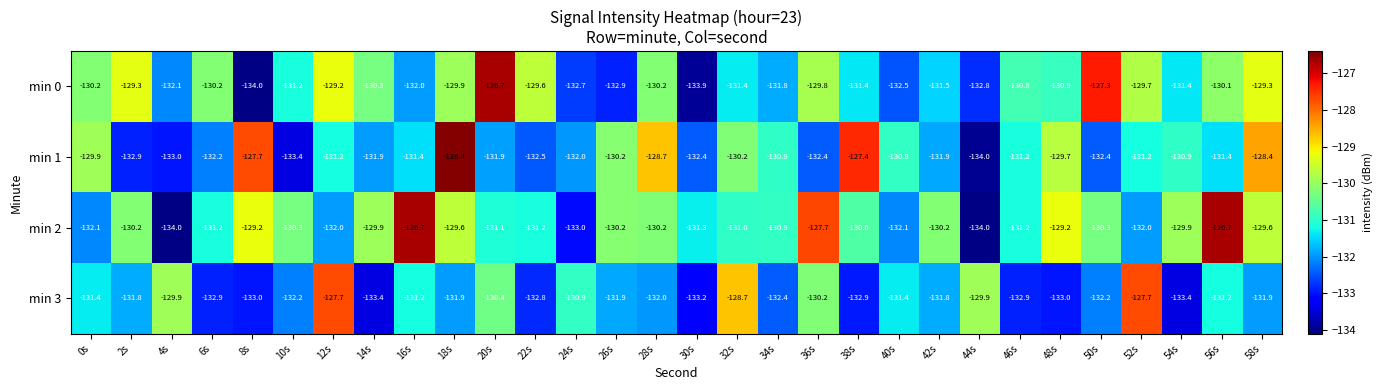

The value of min 1 at 28s is -128.7. True or false?

True